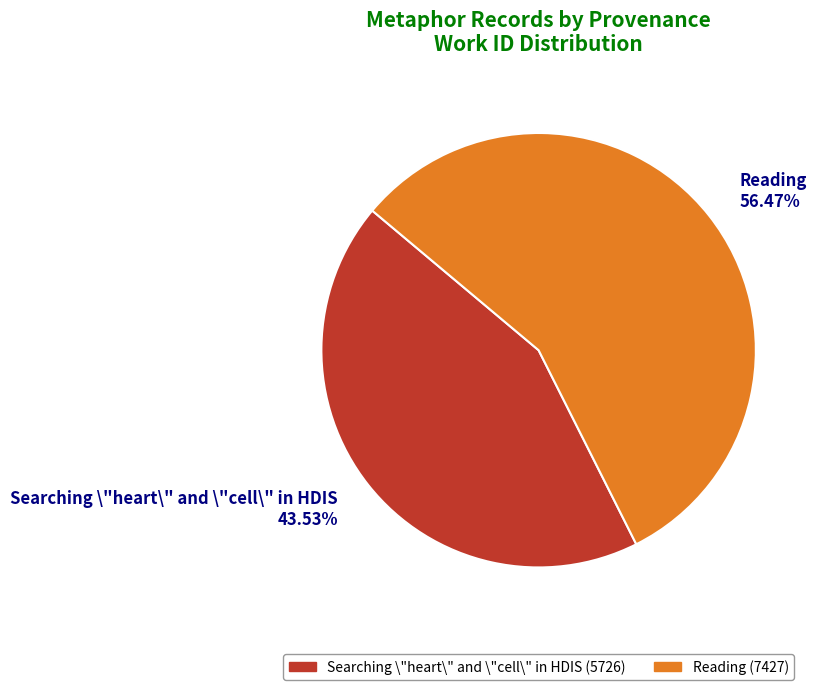

How many slices are in this pie chart?

2